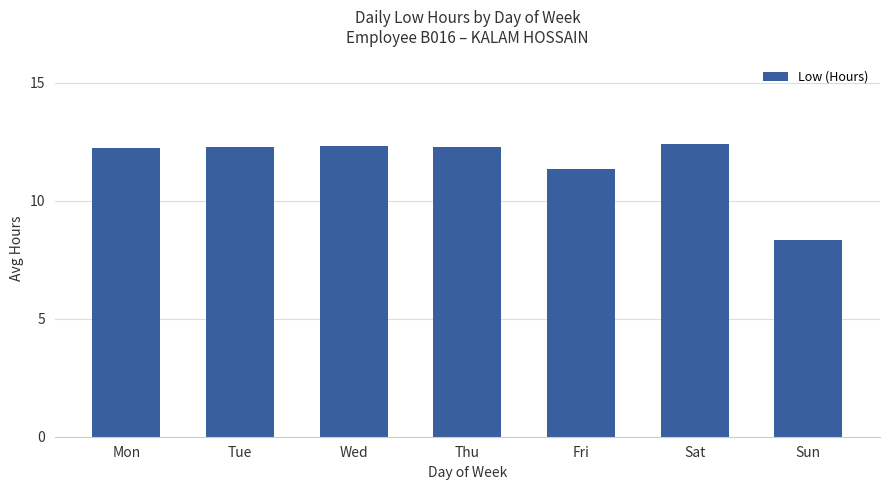

What is the average value?

11.6